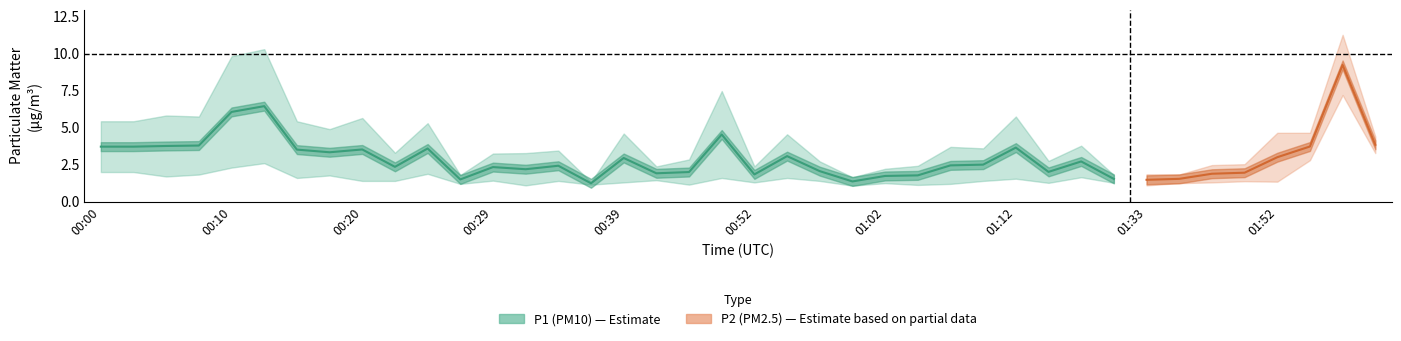

What position from the right is 00:47?

22